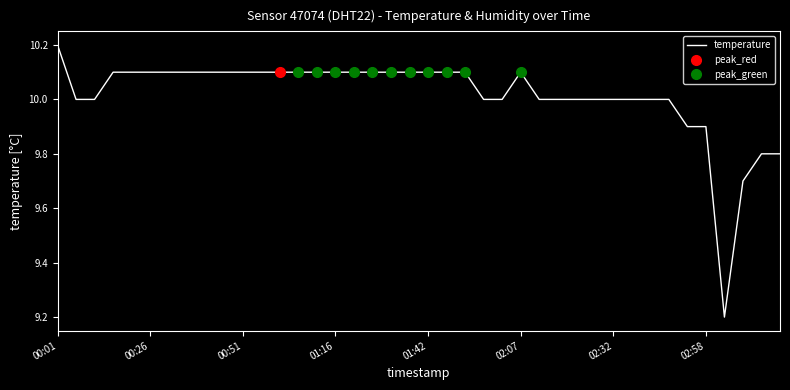

Is it true that temperature equals 6.0 at 02:07?

False